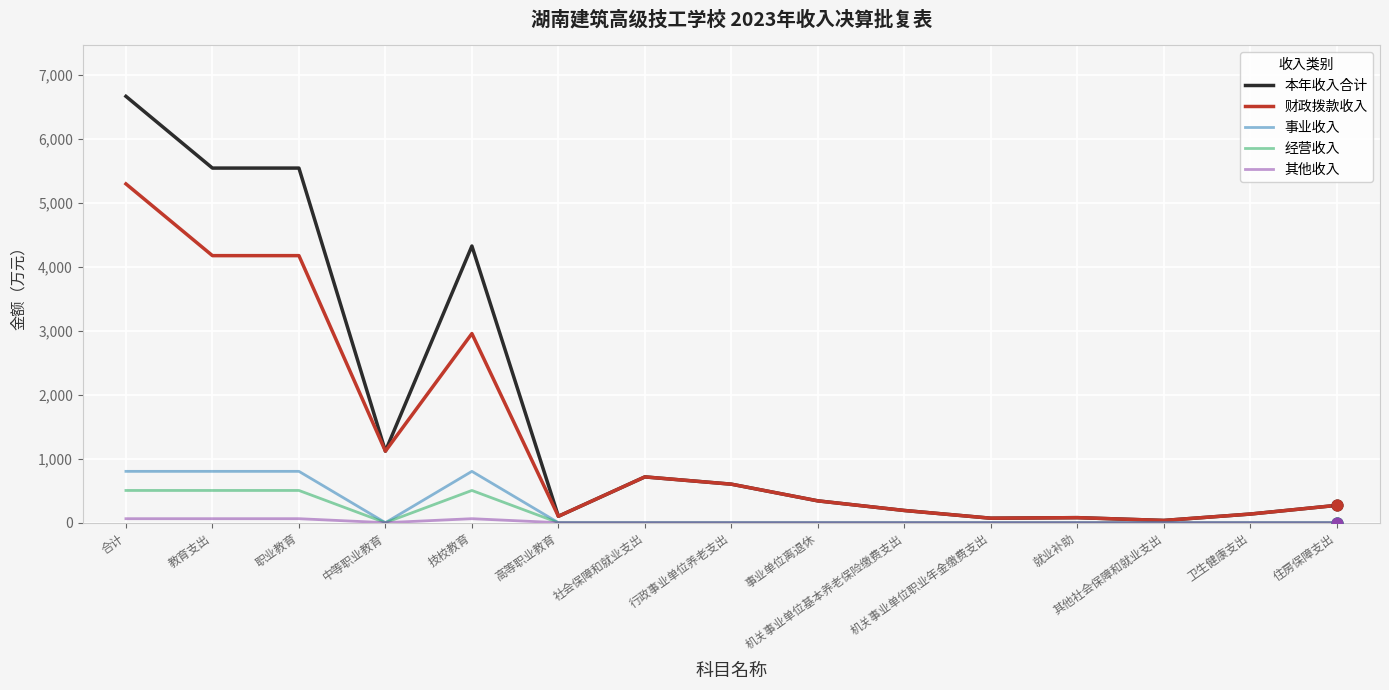

Is the value of 本年收入合计 at 行政事业单位养老支出 greater than the value of 事业收入 at 合计?

No